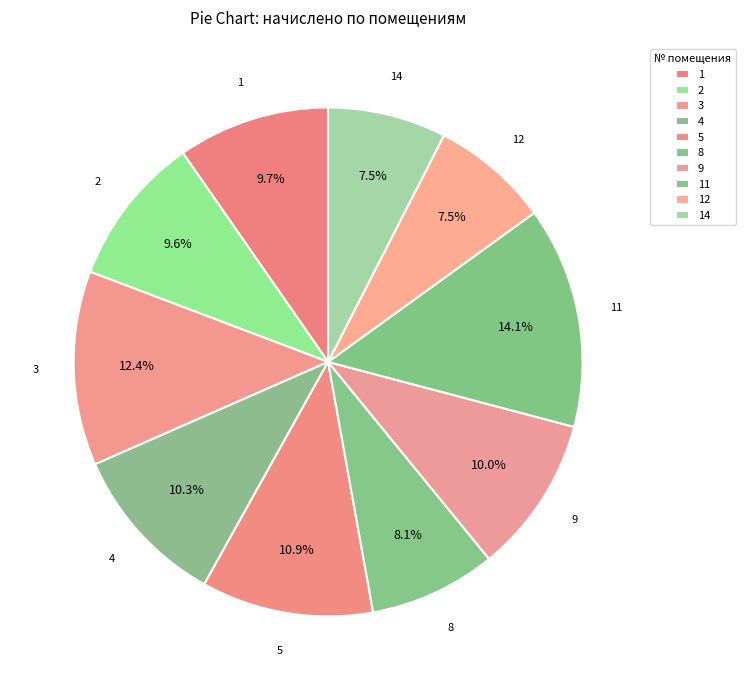

Count the number of slices in the pie.

10